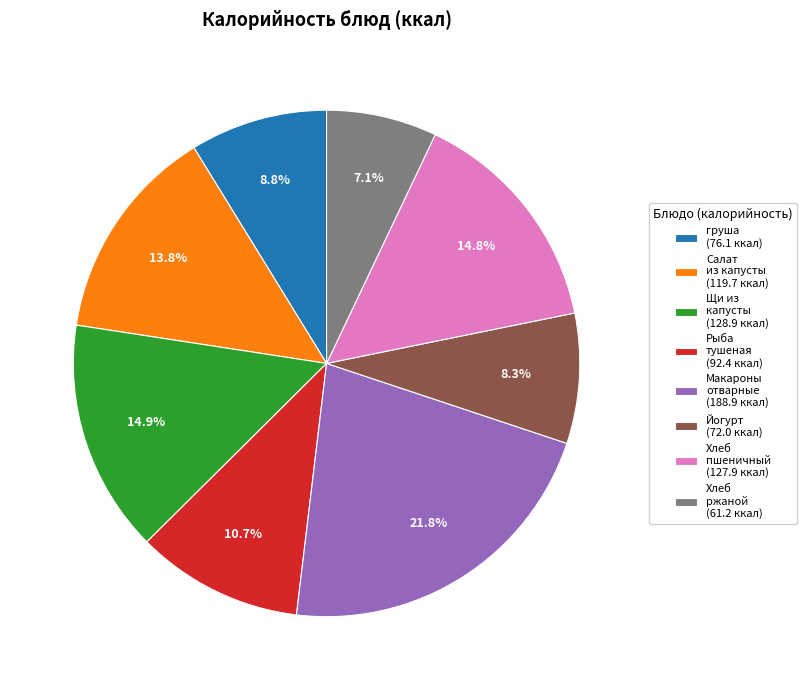

What is the largest slice in the pie chart?

Макароны отварные (188.9 ккал)